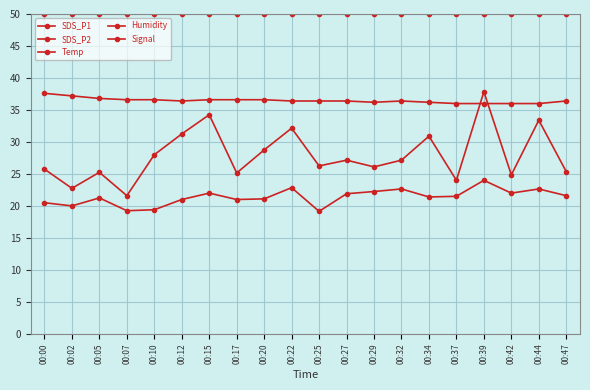

How many values in the SDS_P1 series exceed 27?

10